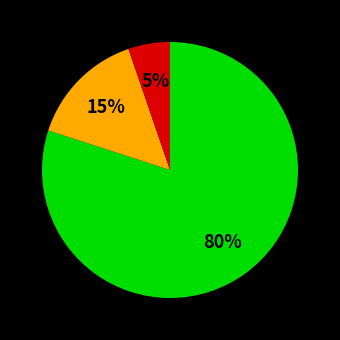

To the nearest percent, what is the difference between the largest and smallest slice percentages?

75%